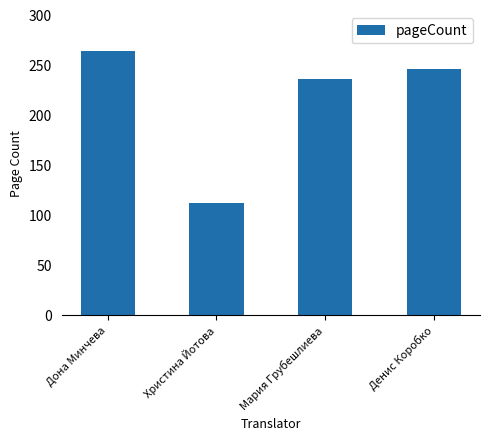

Reading right to left, list all the values displayed in this chart.

Денис Коробко=246	Мария Грубешлиева=236	Христина Йотова=112	Дона Минчева=264